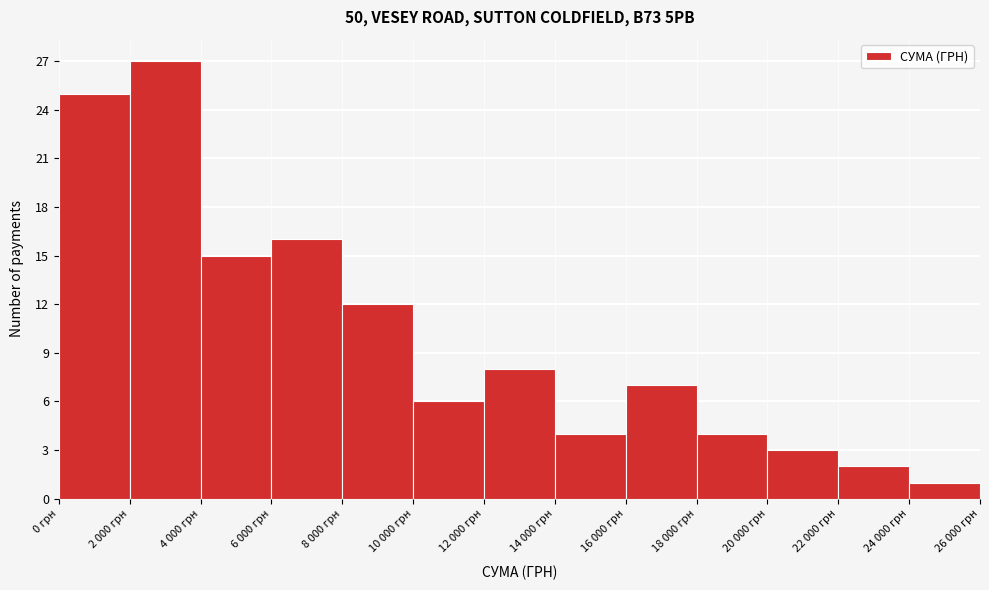

Reading left to right, transcribe all the data shown in this chart.

25	27	15	16	12	6	8	4	7	4	3	2	1